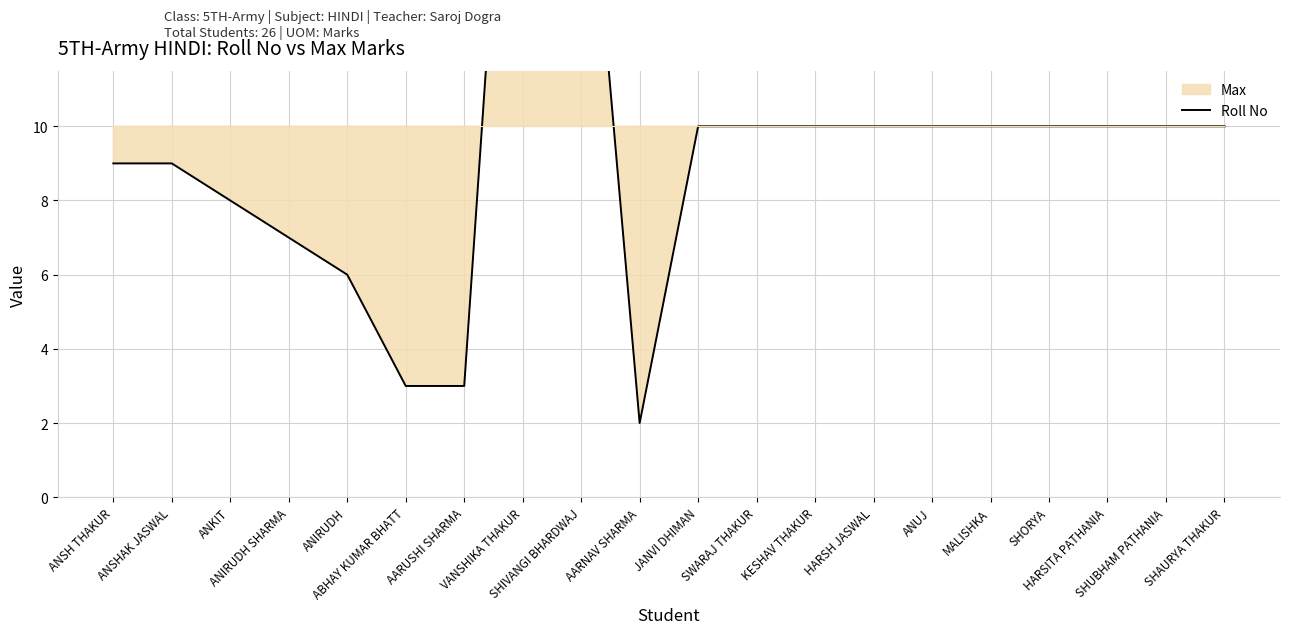

What is the sum of all values?

193